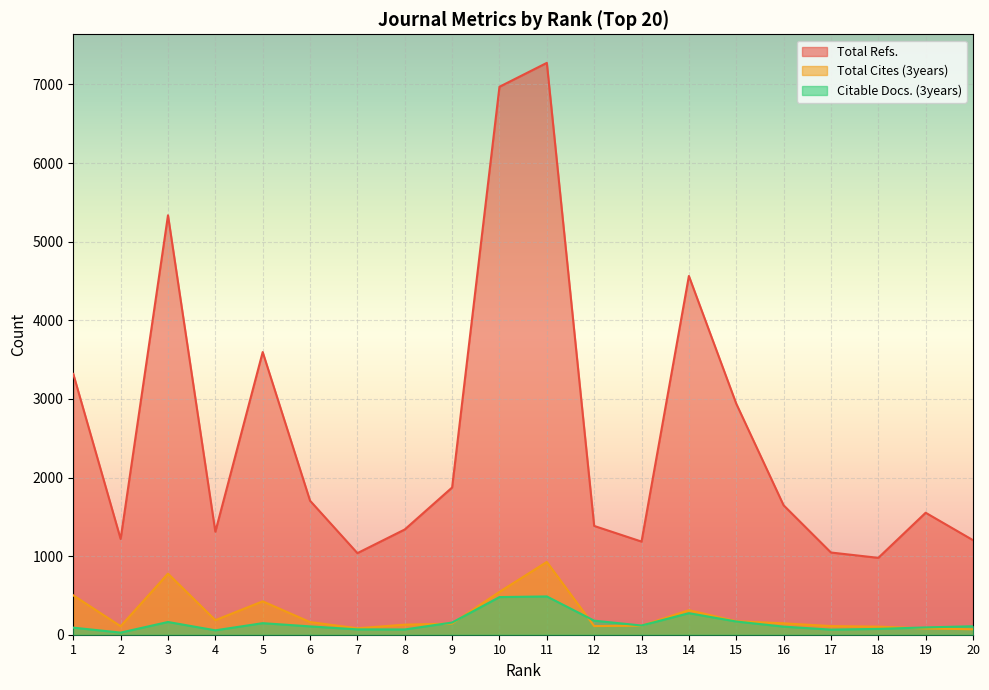

How many lines are shown in the chart?

3